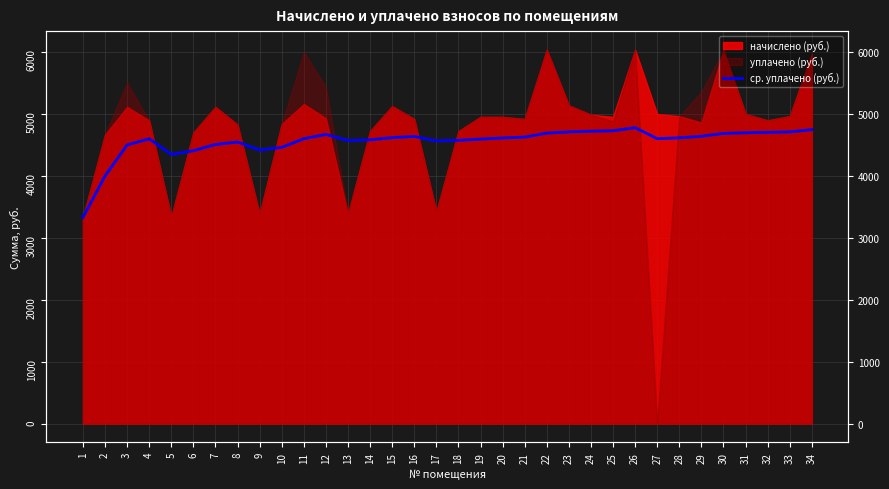

What is the value of the 18th point from the left?

4574.4